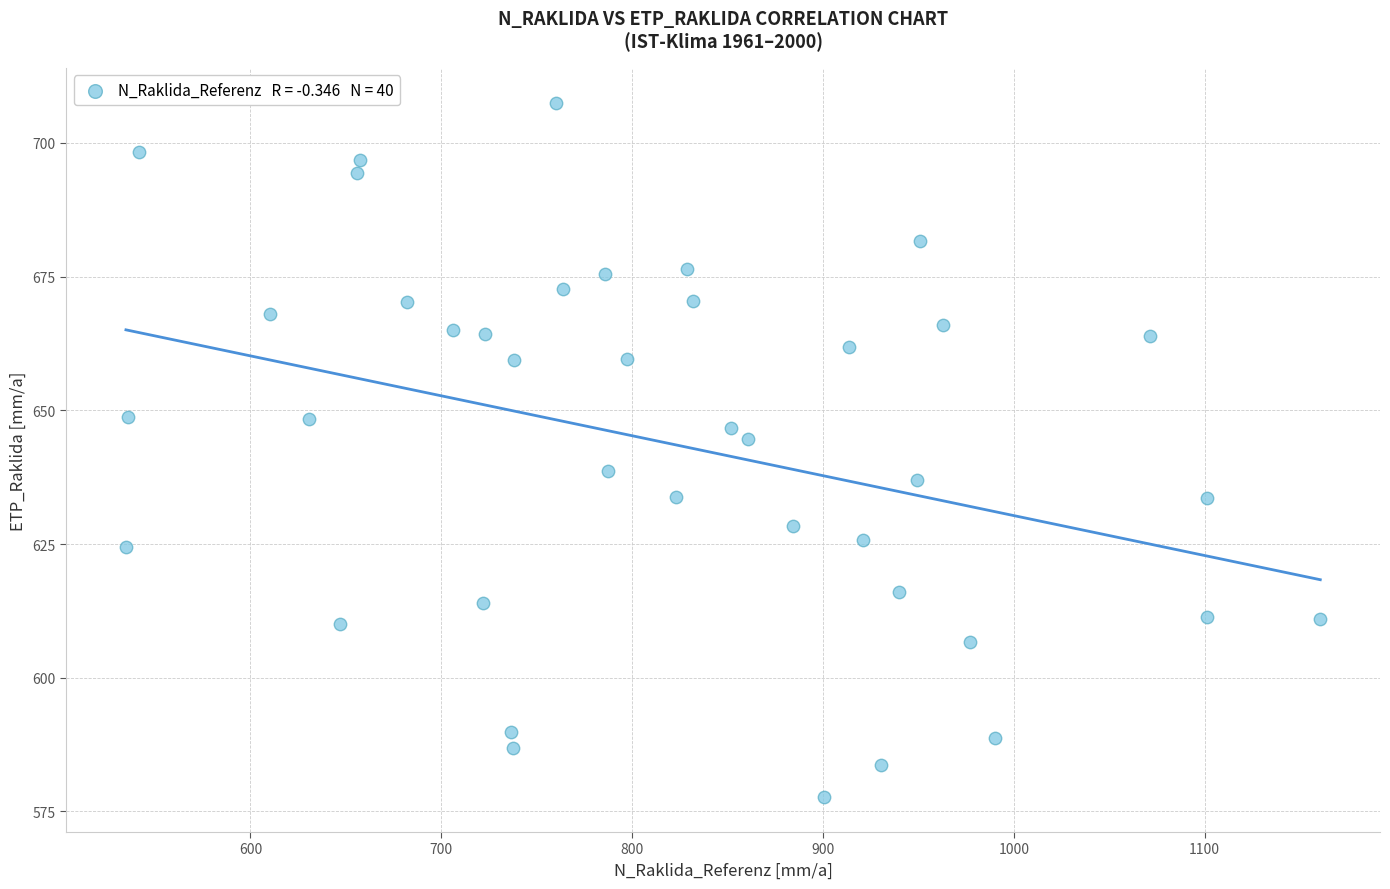

What is the range of Y values (max minus min)?

129.9